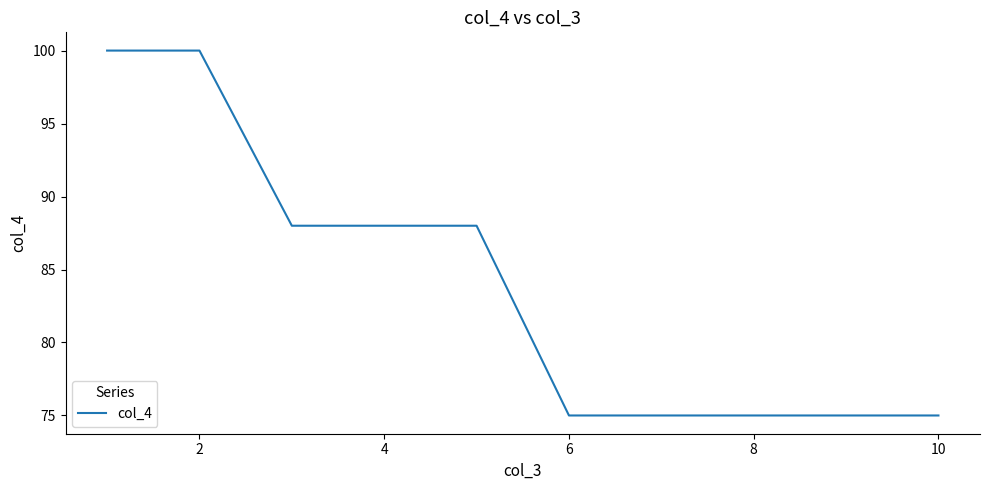

What is the minimum value shown in the chart?

75